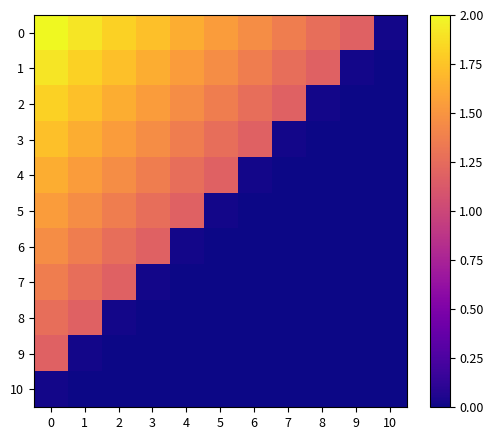

What is the total value across all series at 8?

2.5